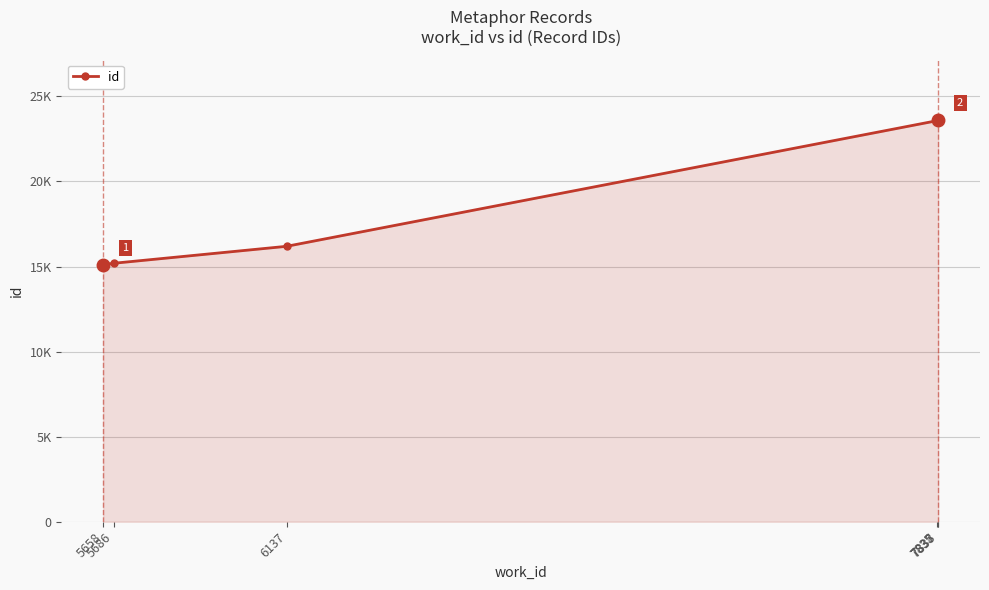

Reading left to right, what are all the values shown in this chart?

15114	15194	16190	23575	23631	23639